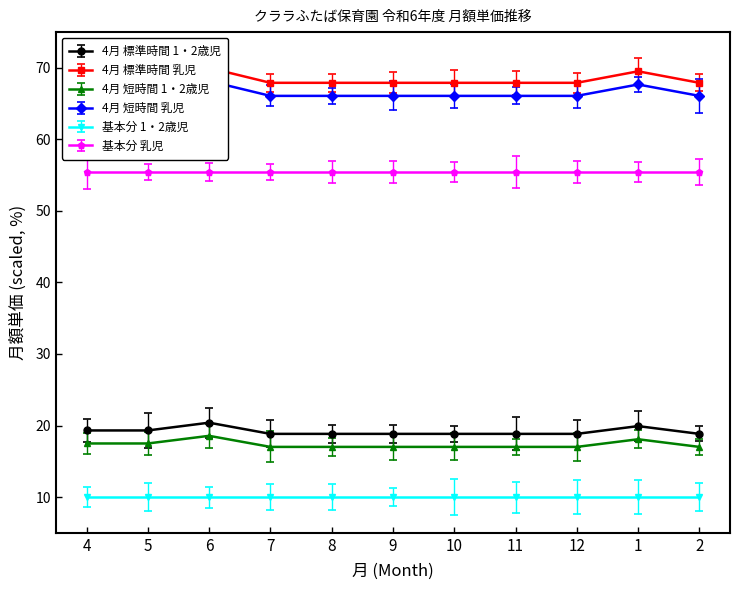

What is the label of the 2nd point from the left?

5